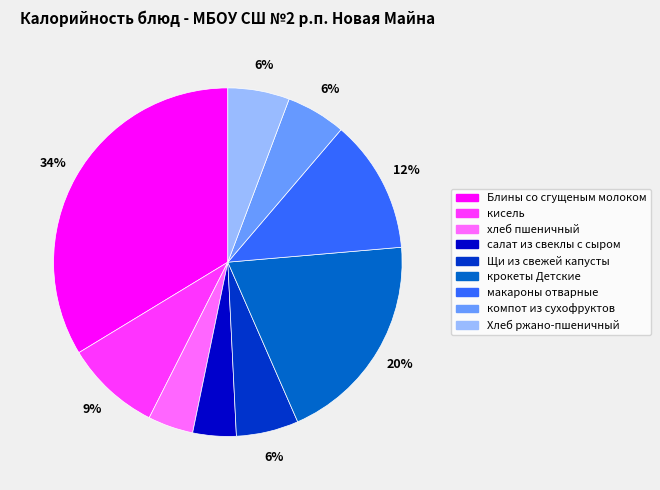

How many segments does this pie chart have?

9